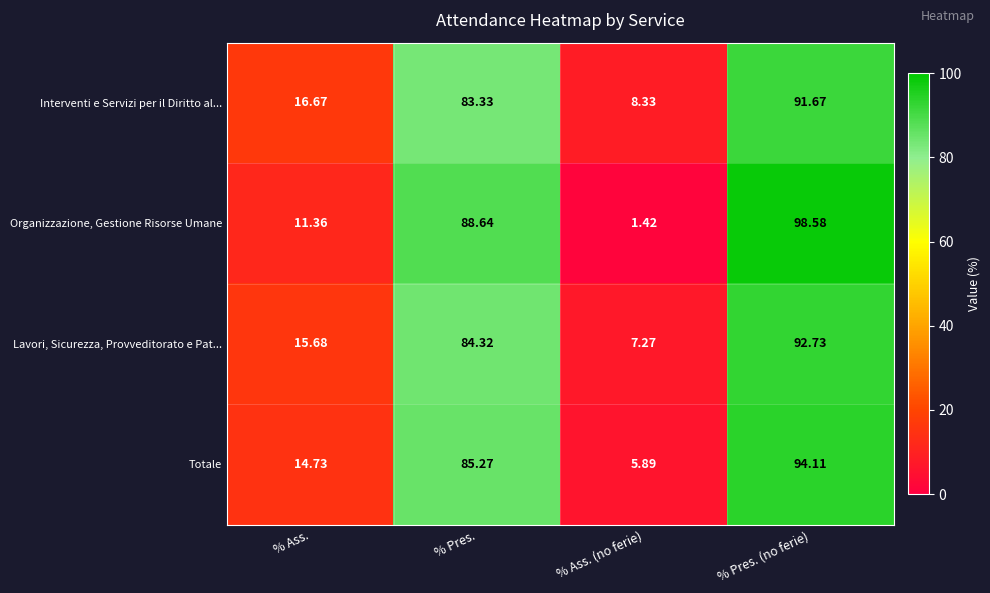

Where is Organizzazione, Gestione Risorse Umane nearest to the value 50?

% Ass.